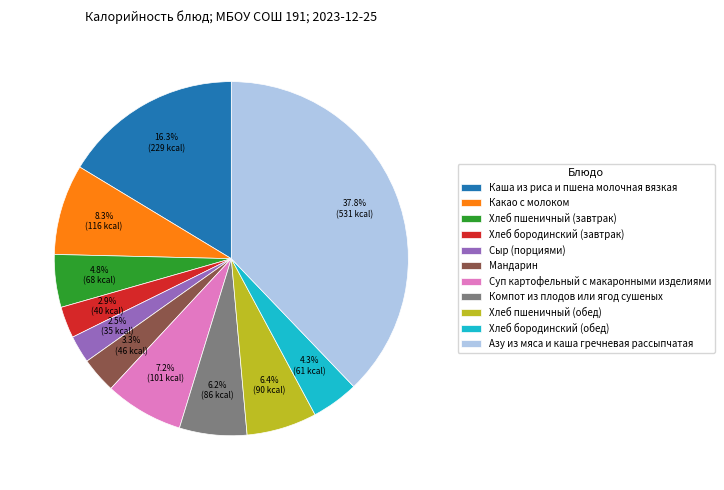

How many slices are in this pie chart?

11